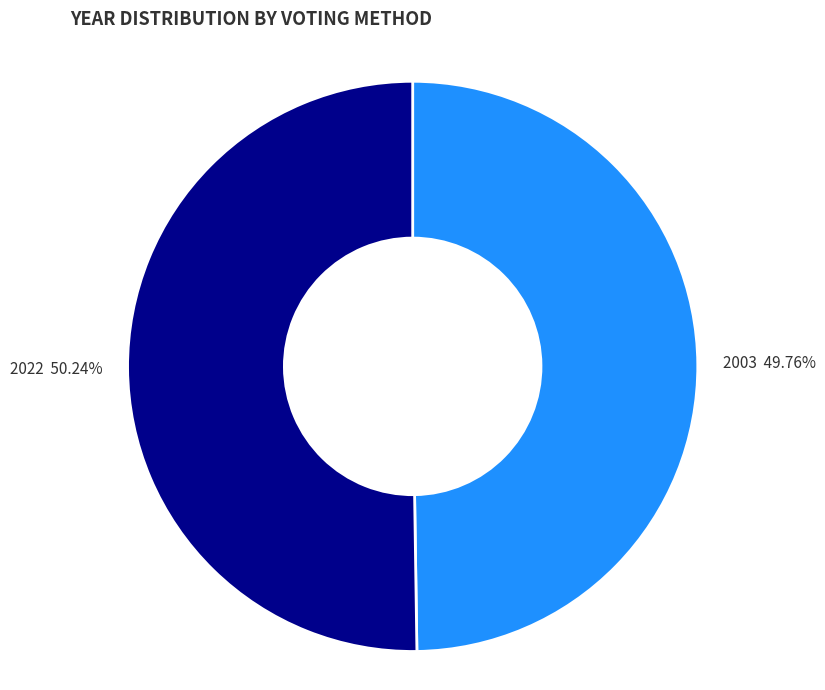

How many segments does this pie chart have?

2